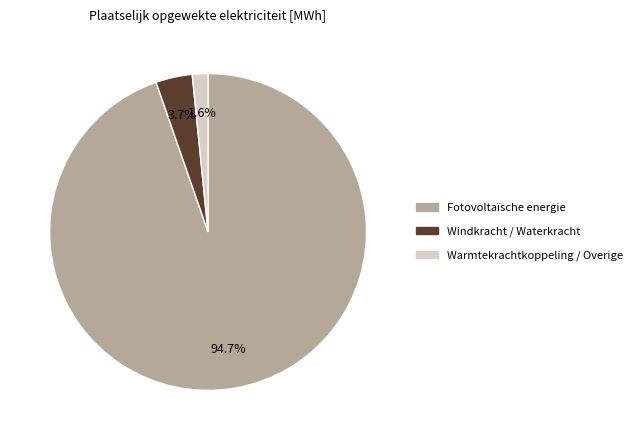

Count the number of slices in the pie.

3